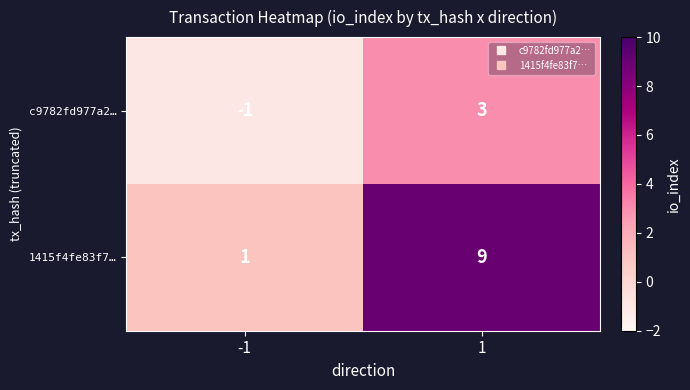

Rank the series by their average value, from lowest to highest.

c9782fd977a2…, 1415f4fe83f7…